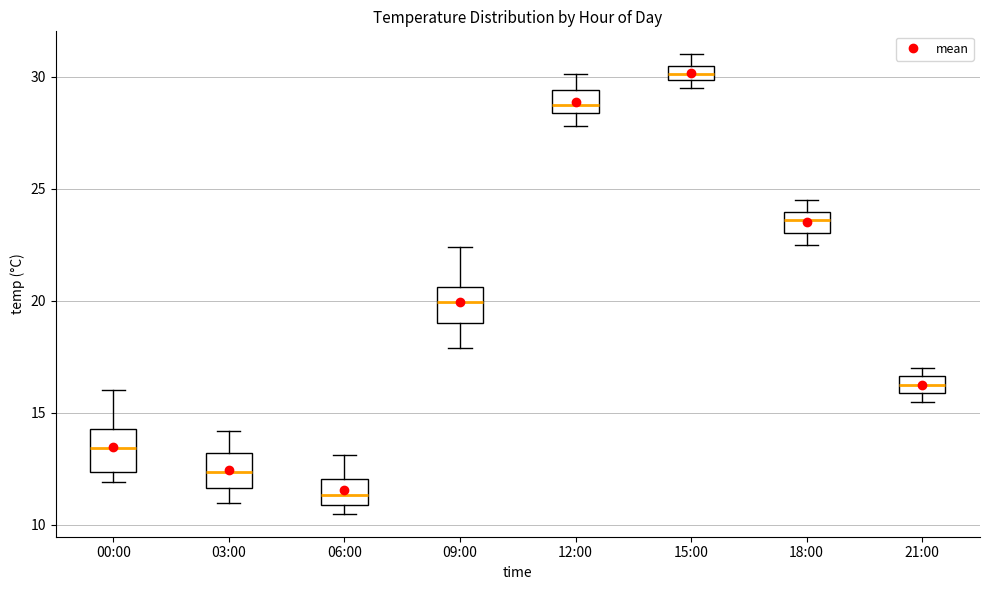

Which box has the lowest median line?

06:00